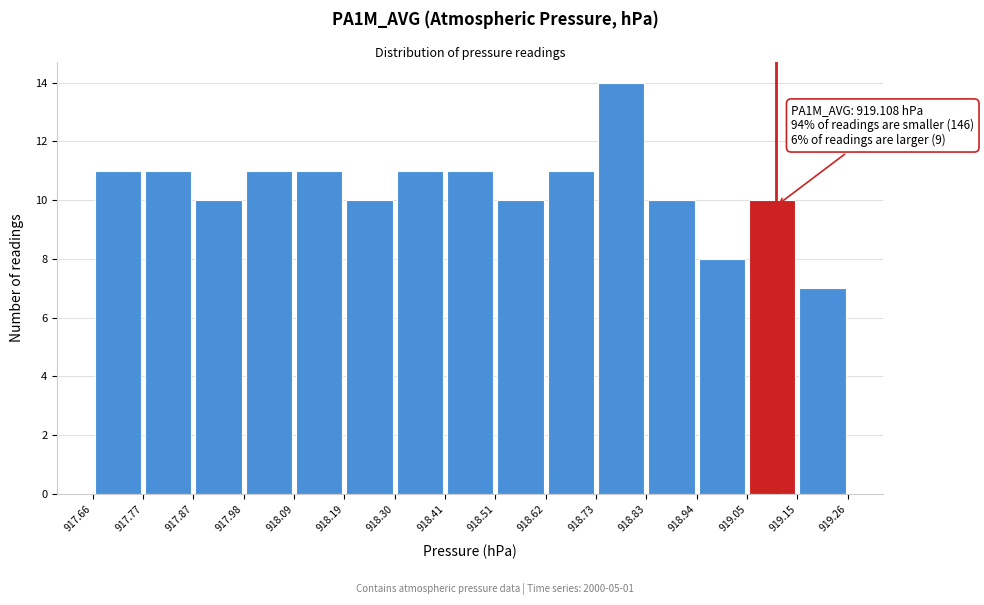

Over which range of the x-axis is the bar tallest?

918.73 to 918.83